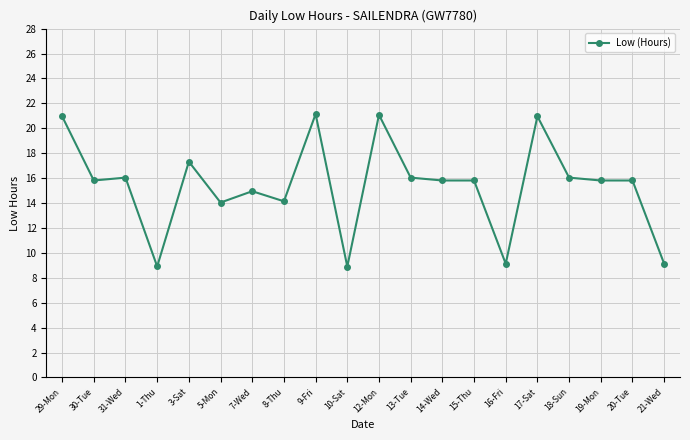

What is the average value?

15.4